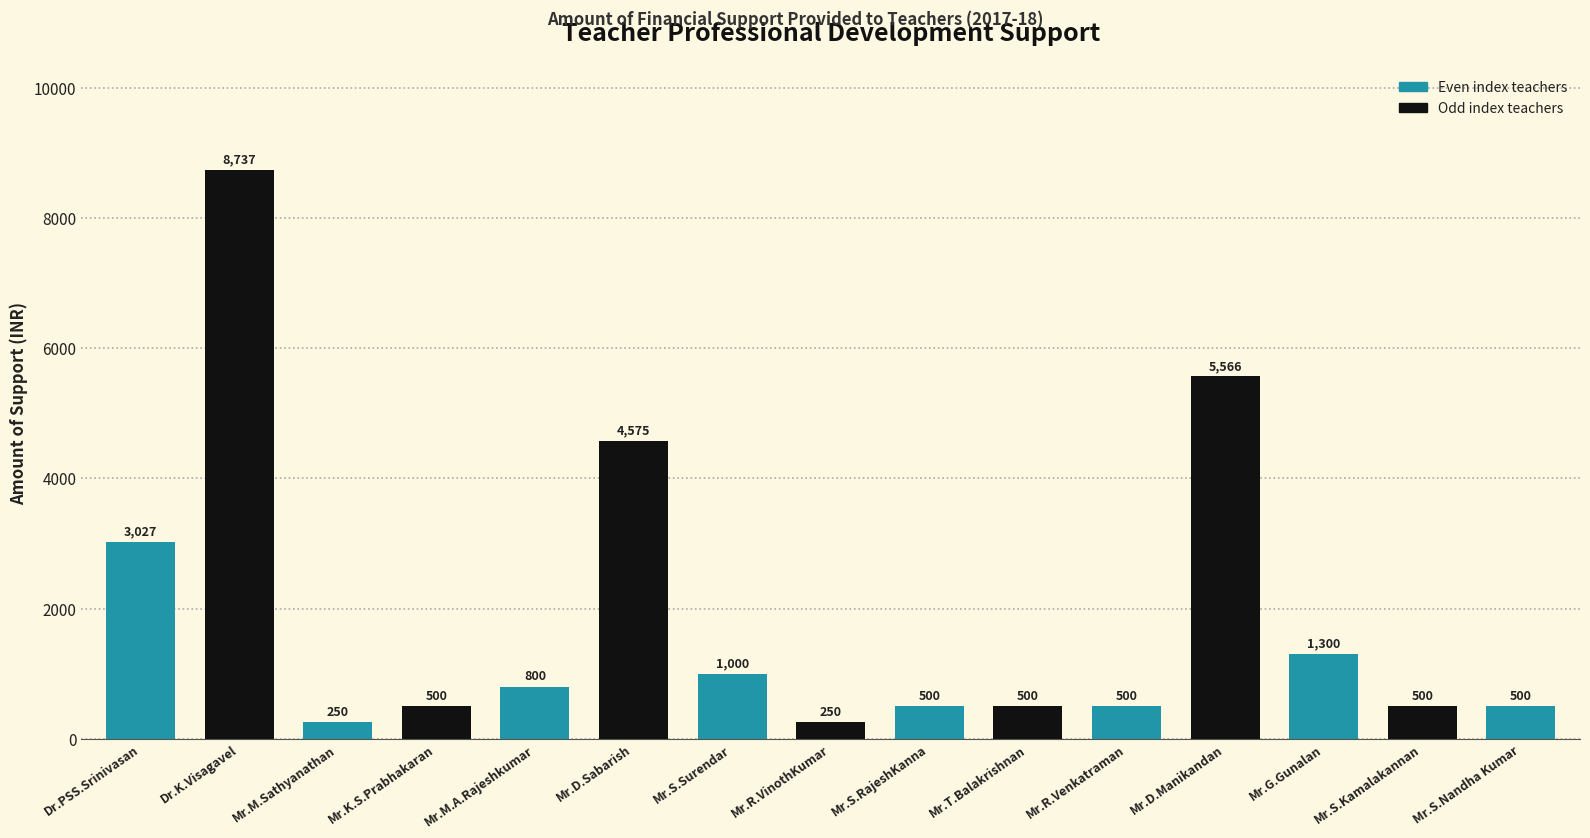

Is it true that the value at Mr.R.VinothKumar is 250?

True